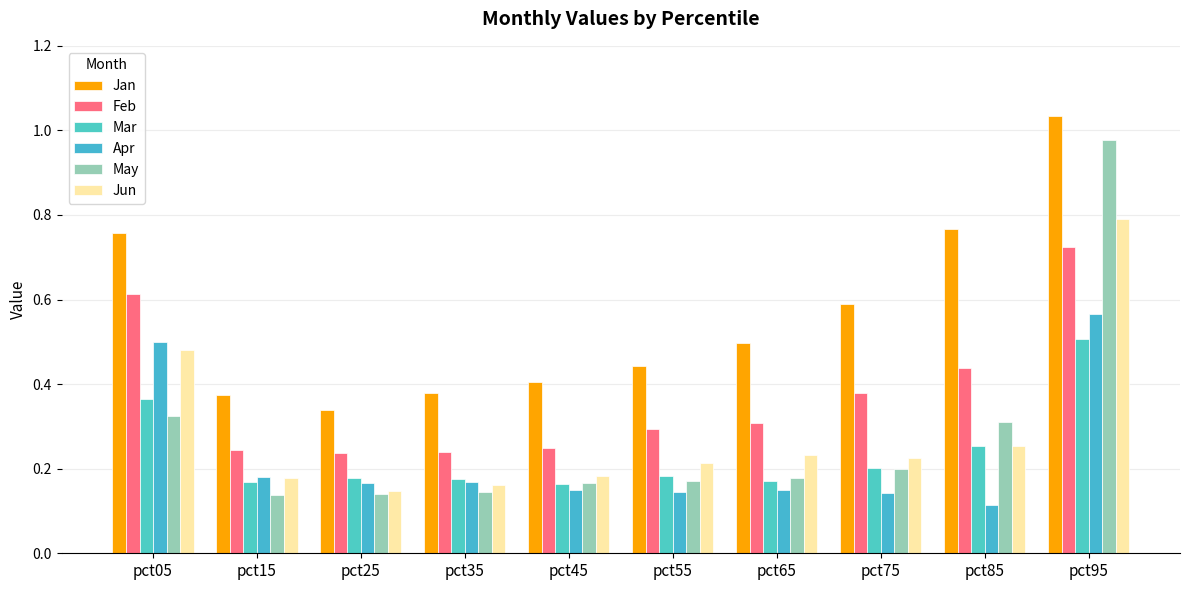

List the labels in order of Jan value, smallest first.

pct25, pct15, pct35, pct45, pct55, pct65, pct75, pct05, pct85, pct95